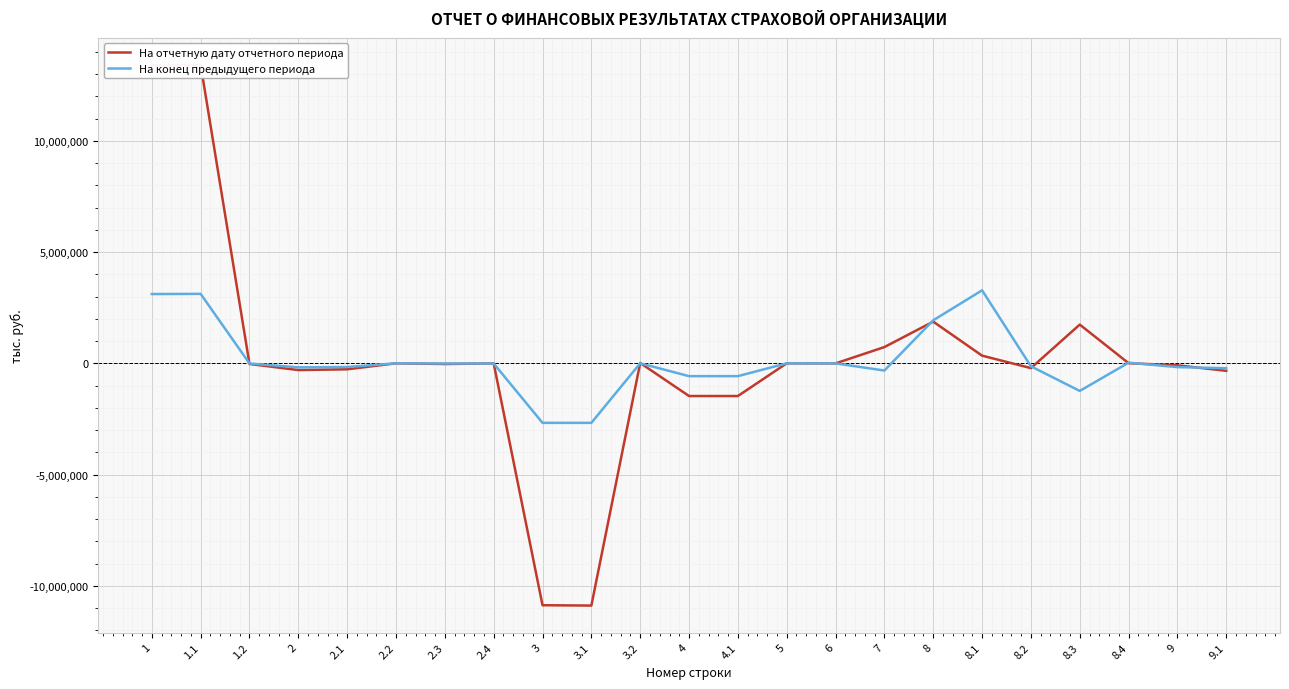

How many values in the На отчетную дату отчетного периода series exceed -3723?

11